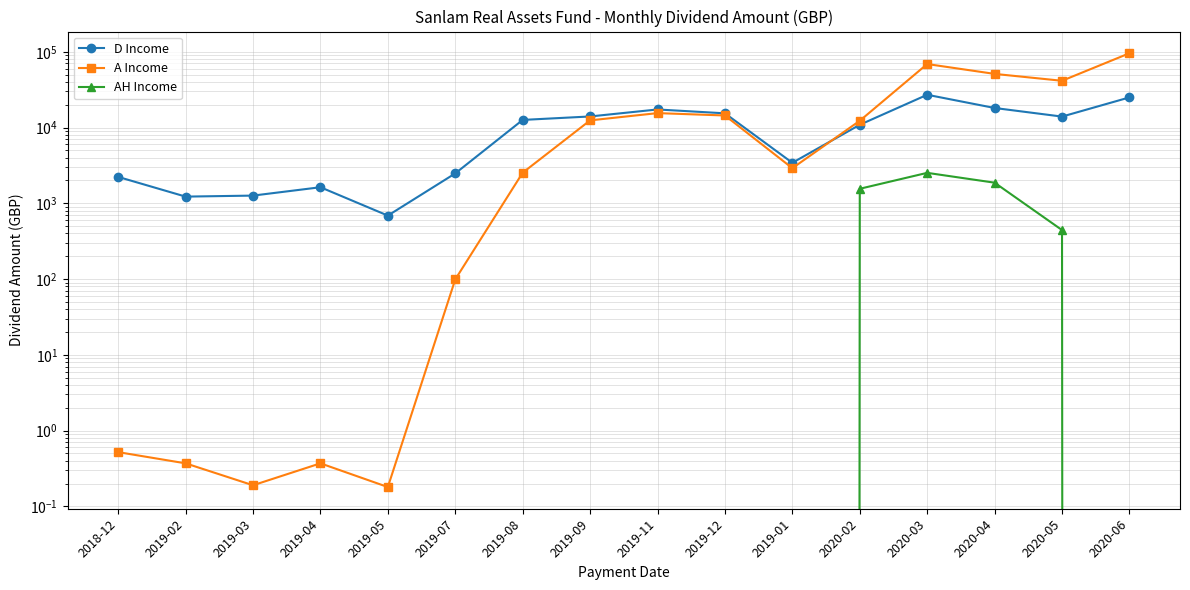

At 2018-12, list the series in order from smallest to largest.

AH Income, A Income, D Income